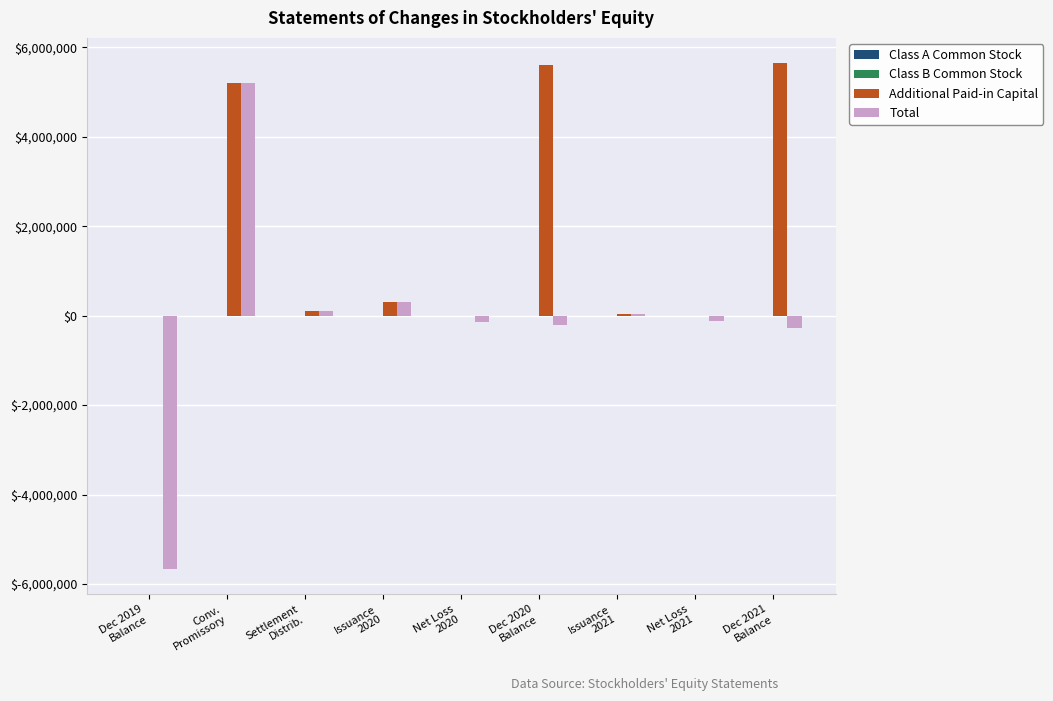

What is the greatest value displayed?

5644400